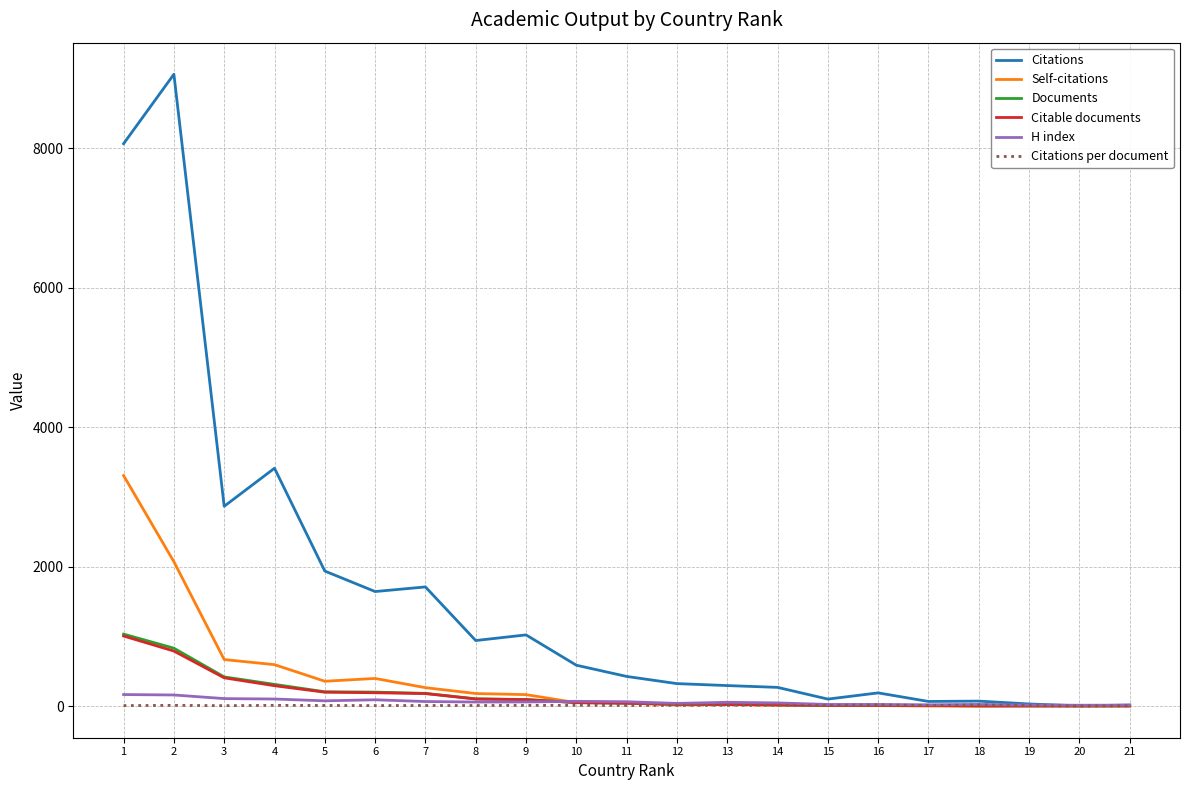

Is the value of Citations at 8 greater than the value of H index at 3?

Yes